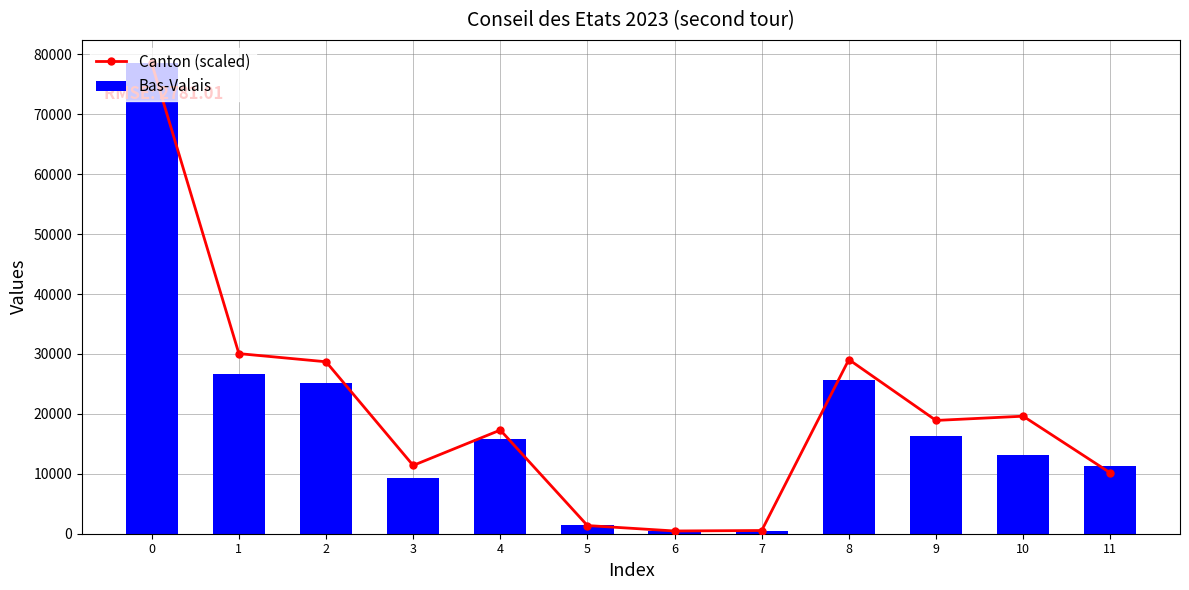

What are all the series names shown in the legend?

Canton (scaled), Bas-Valais